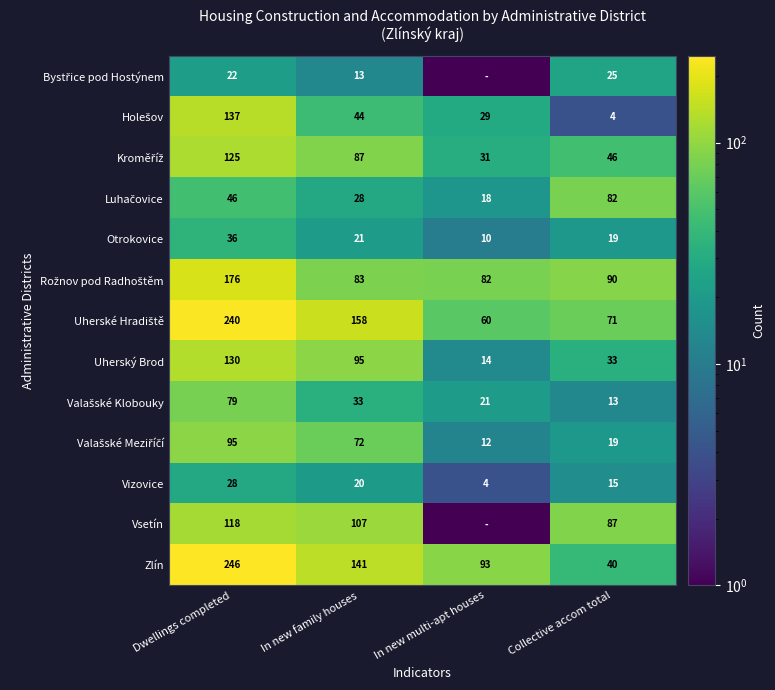

What is the difference between the highest and lowest values at Collective accom total?

86.0